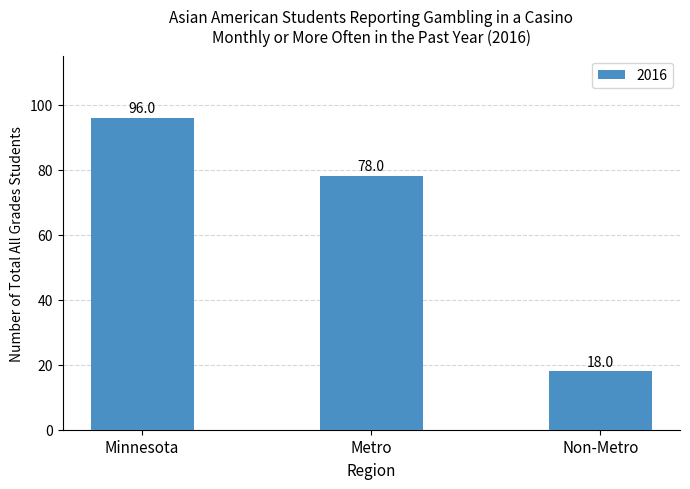

At which category does the chart reach its minimum across all series?

Non-Metro